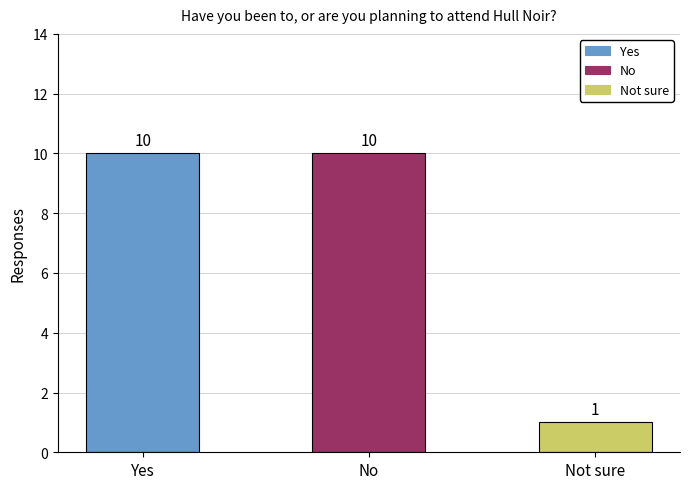

Reading left to right, list all the values displayed in this chart.

10	10	1